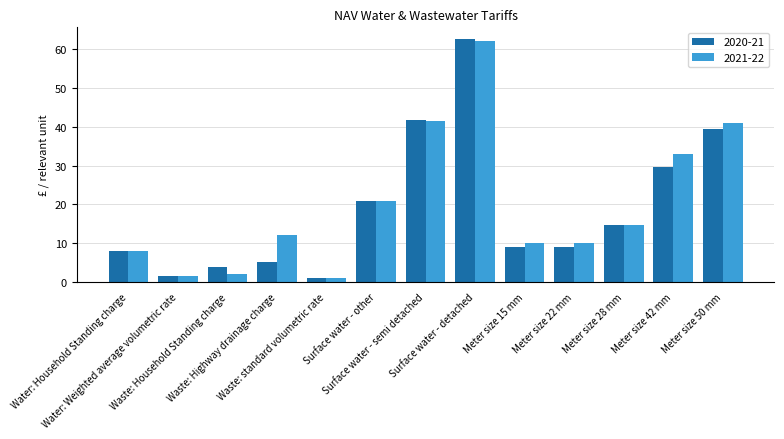

Count the number of data series in this chart.

2